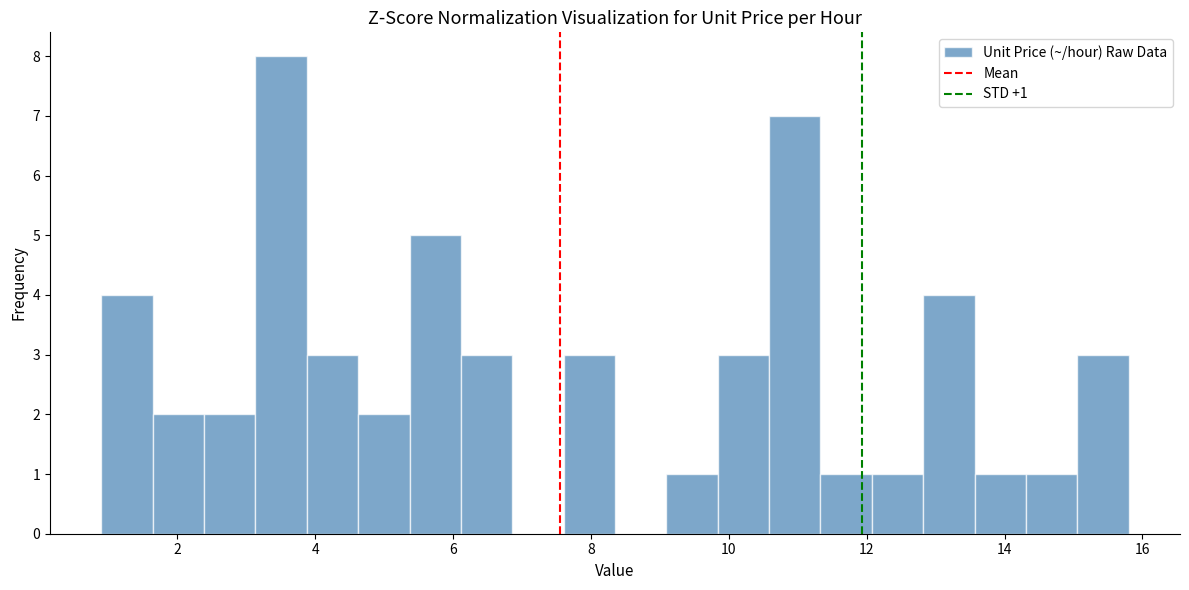

Read against the x-axis, roughly where is the centre of the tallest bar?

3.6